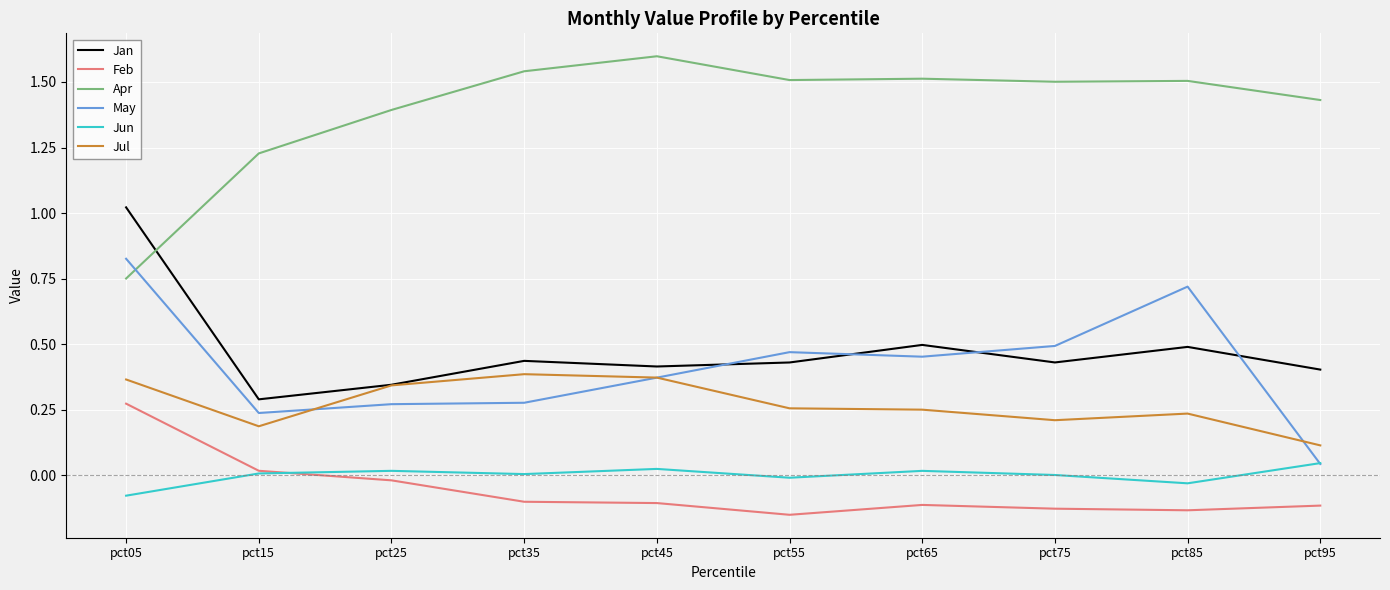

In May, how many points are lower than both neighbors (excluding endpoints)?

2